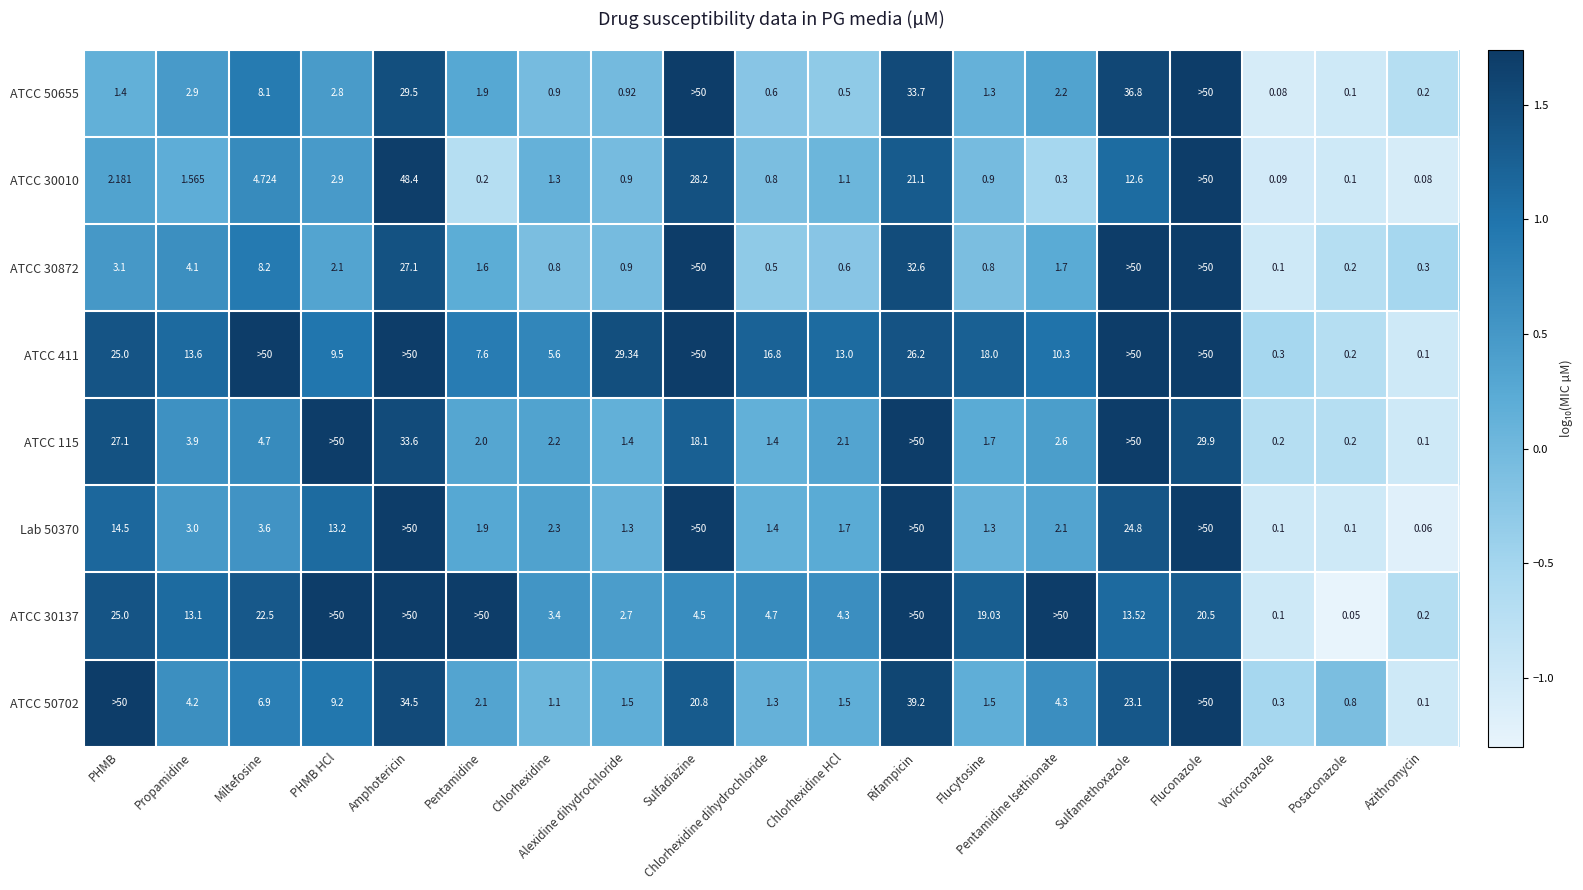

What is the total value across all series at Amphotericin?

12.7